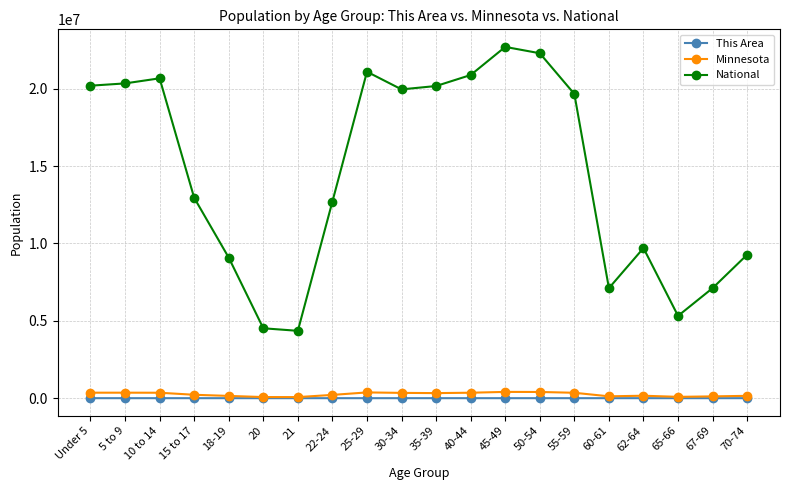

What is the smallest value displayed?

55